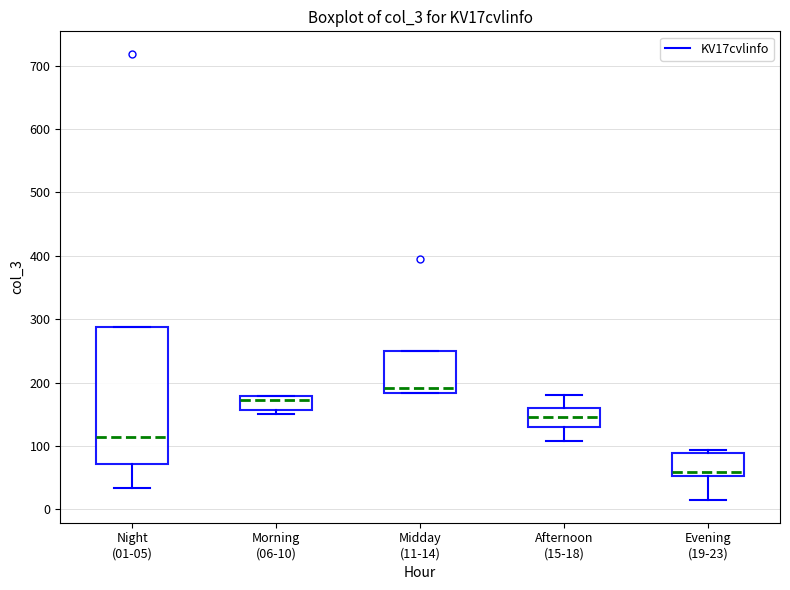

Which box is the tallest, from its lower edge to its upper edge?

Night (01-05)